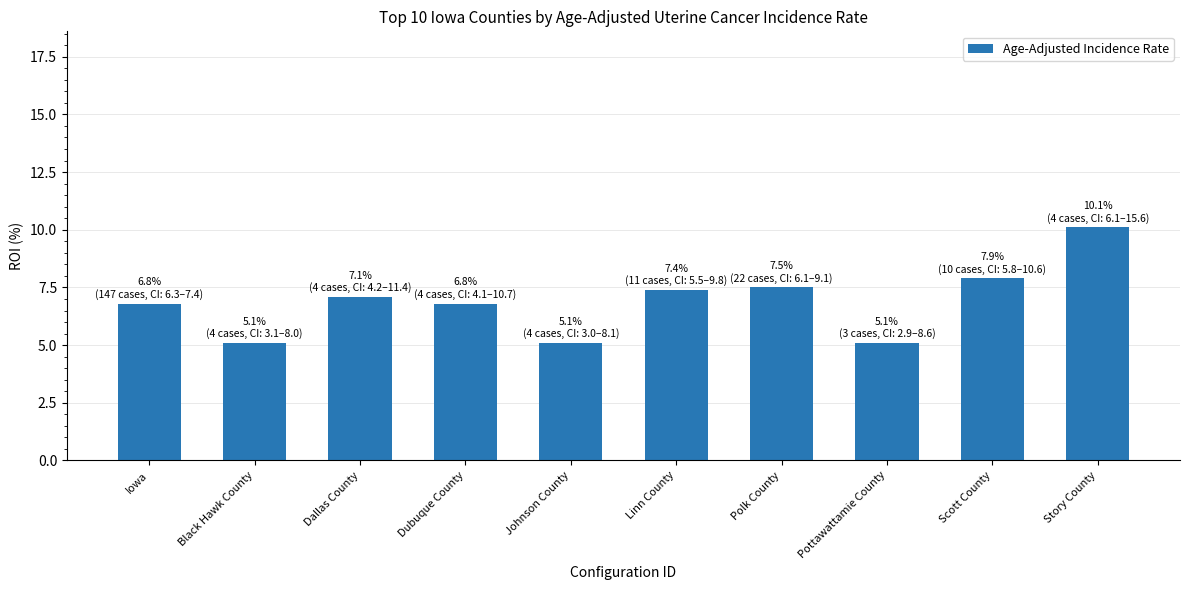

What is the smallest value displayed?

5.1